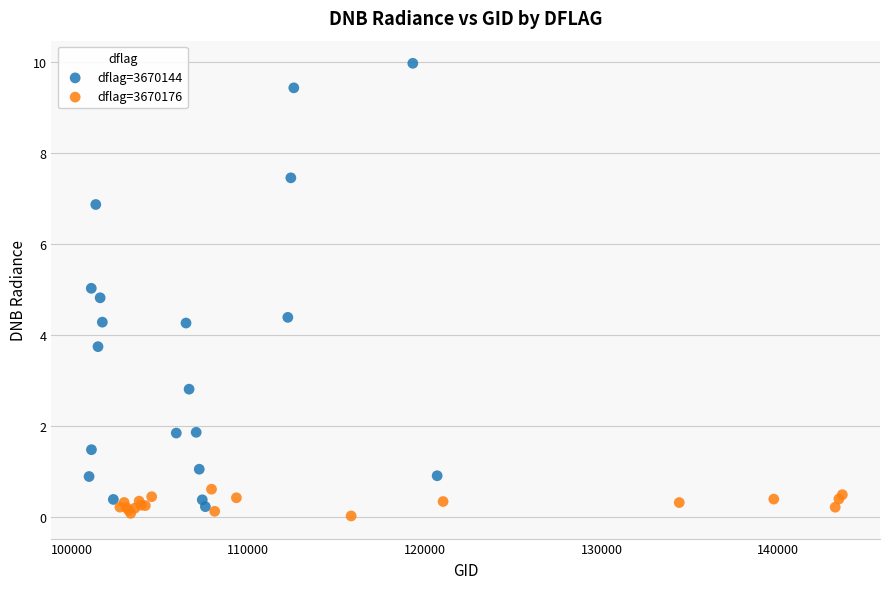

Which series contains the highest Y value?

dflag=3670144